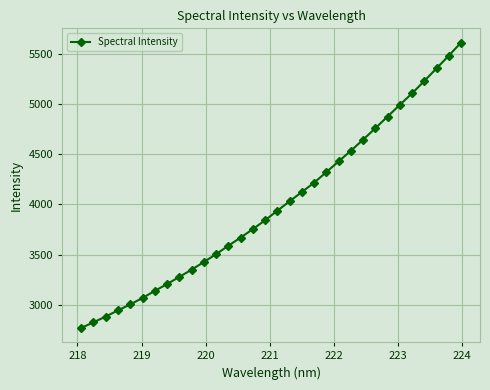

Does the chart have visible grid lines?

Yes